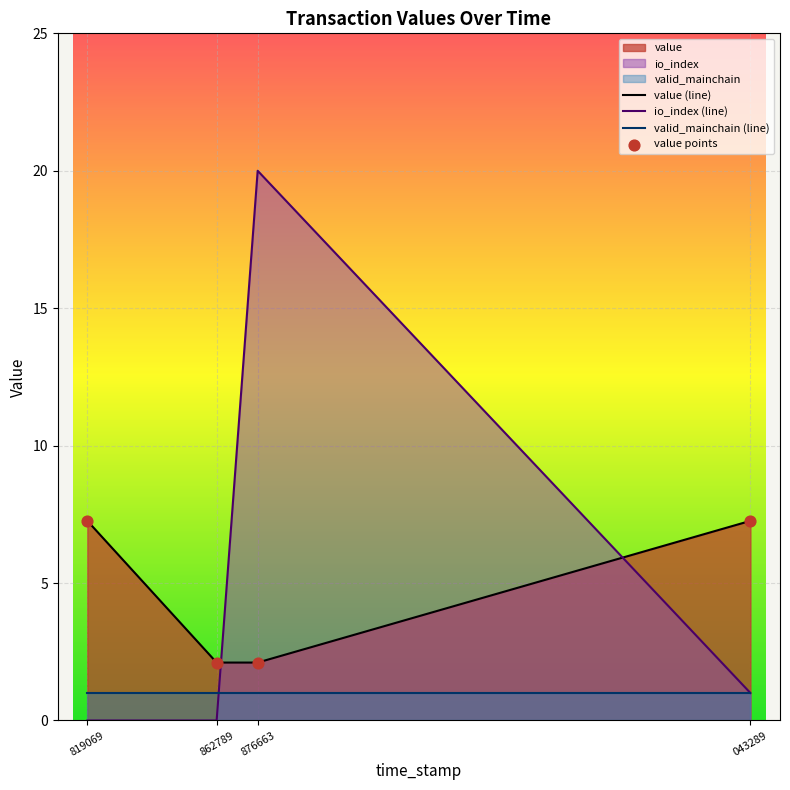

Which series has the largest Y range (max minus min)?

io_index (line)